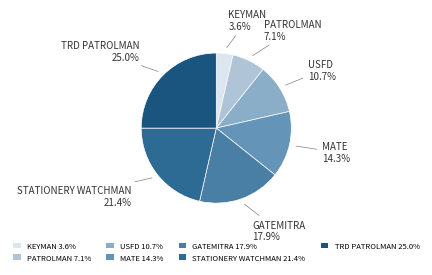

Approximately how many times larger is the value at MATE 14.3% compared to PATROLMAN 7.1%?

2.0